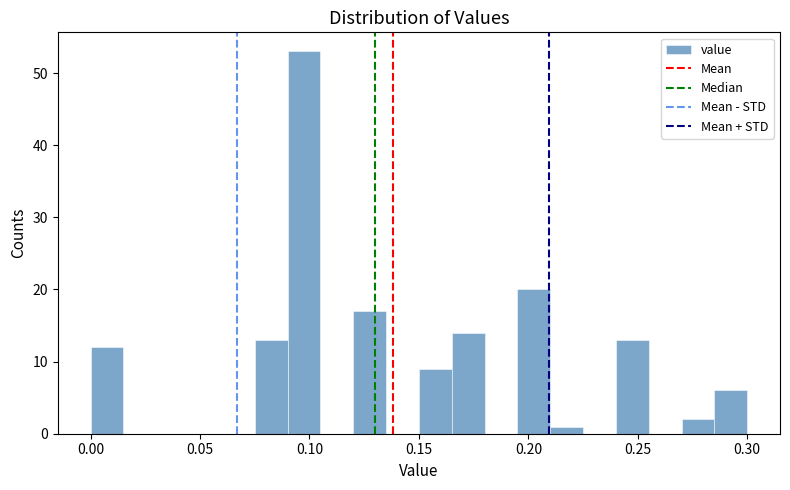

Read against the x-axis, roughly where is the centre of the tallest bar?

0.100